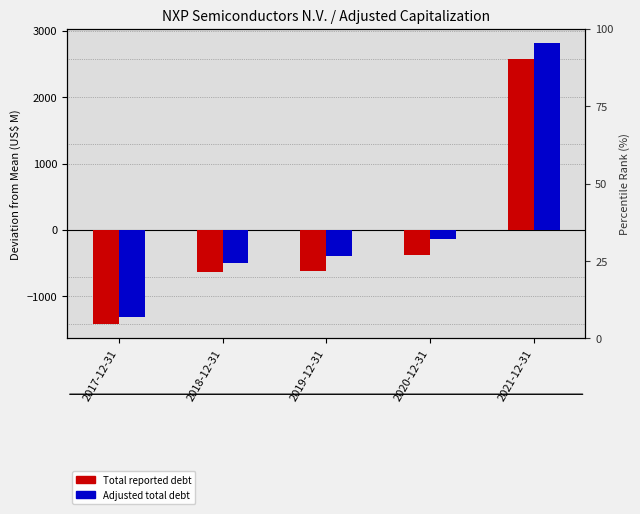

How many bars are there in each group?

2